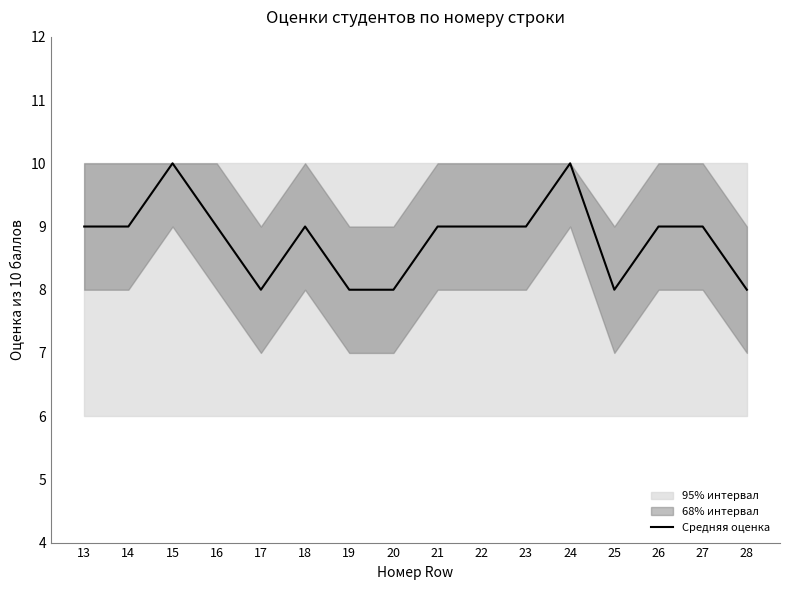

How many interior local valleys (lower than both neighbors) does the data have?

2